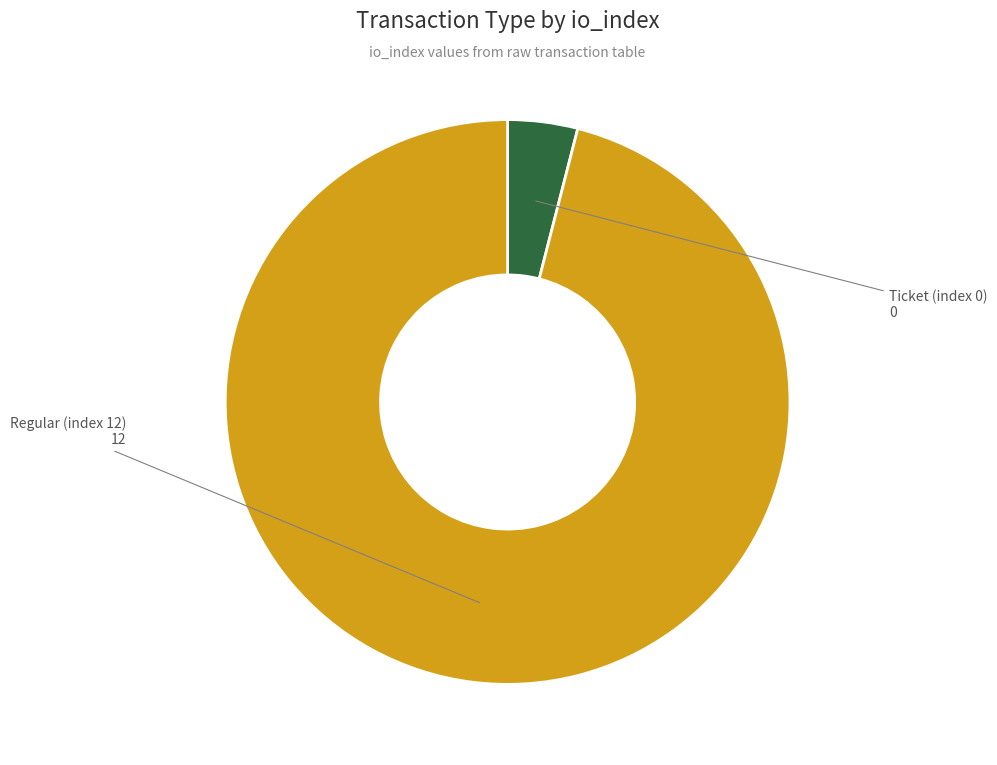

Is there any slice that represents more than half of the pie?

Yes